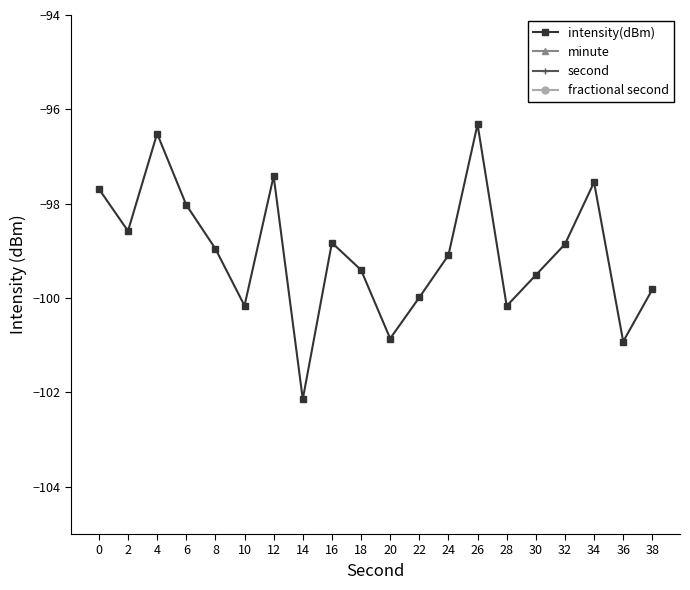

At which category is the sum across all series the highest?

38